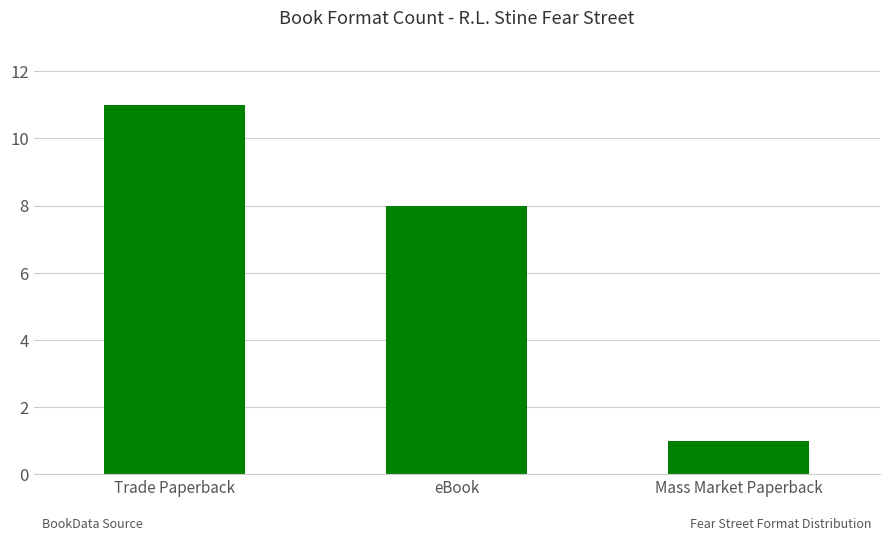

Count the values in the range 1 to 11.

3